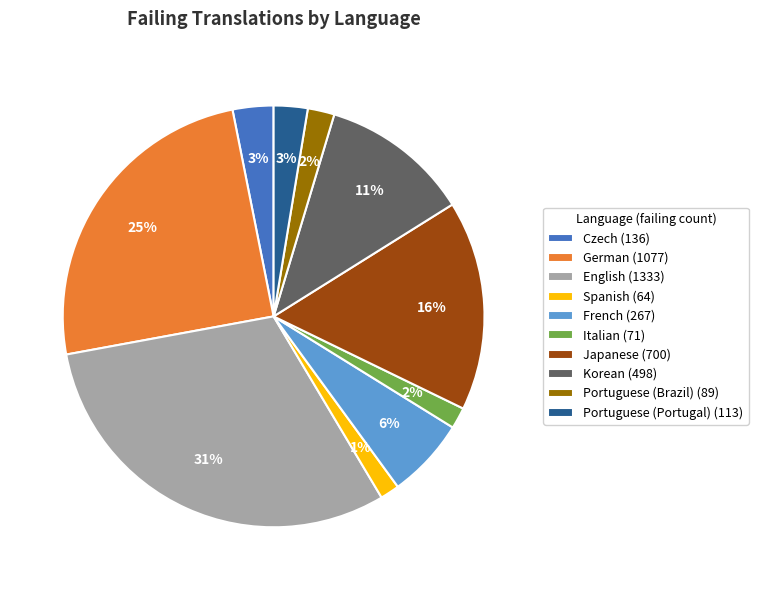

Between English and Japanese, which is larger?

English